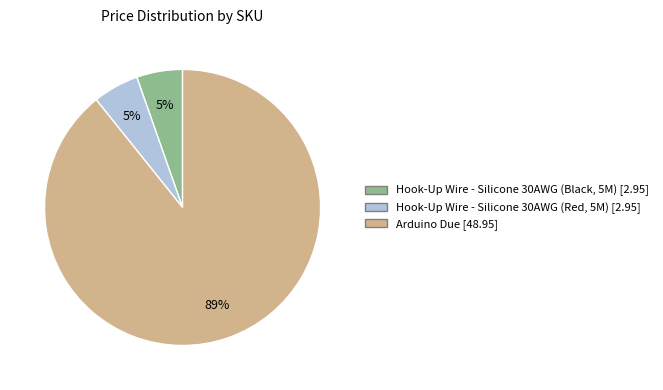

To the nearest percent, what is the average slice percentage?

33%